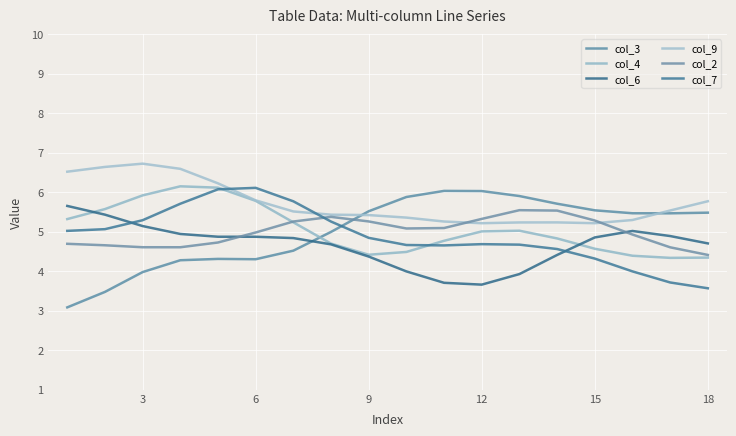

What are all the series names shown in the legend?

col_3, col_4, col_6, col_9, col_2, col_7